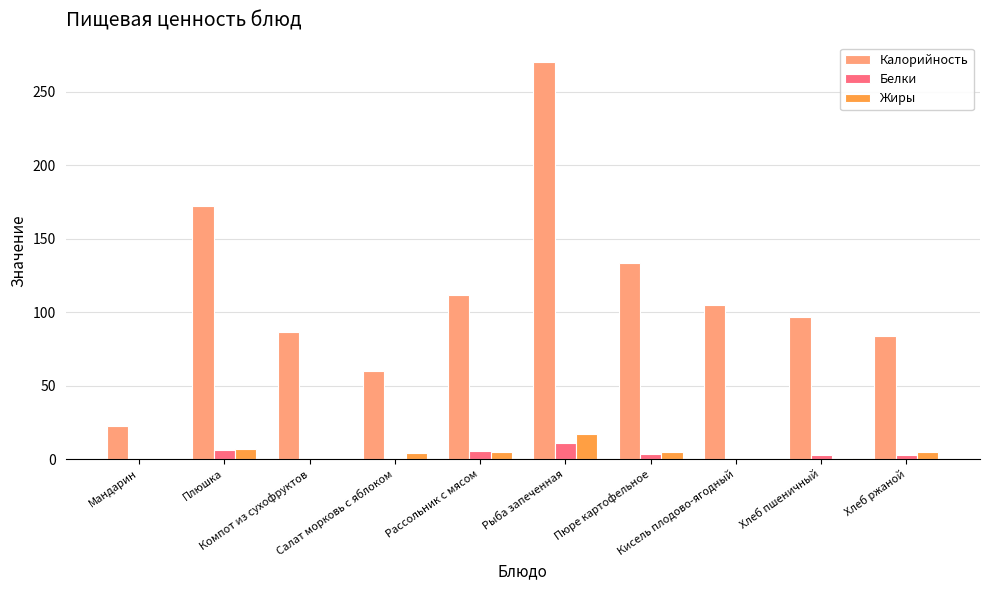

Which series has the largest total across all categories?

Калорийность